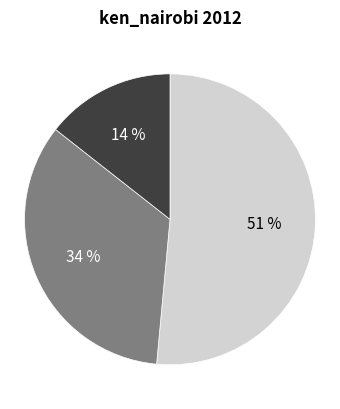

To the nearest percent, what is the difference between the largest and smallest slice percentages?

37%